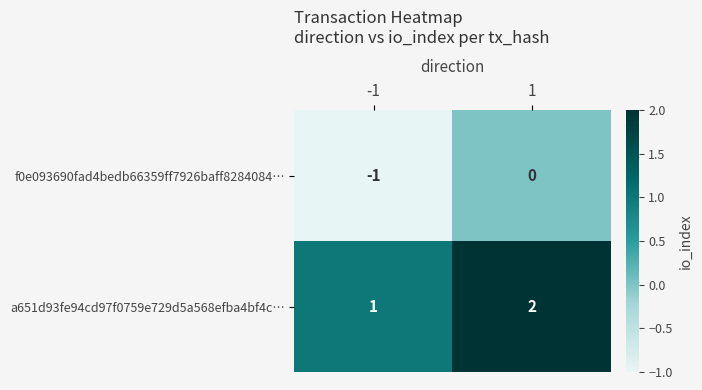

Is it true that f0e093690fad4bedb66359ff7926baff8284084… equals 0 at 1?

True